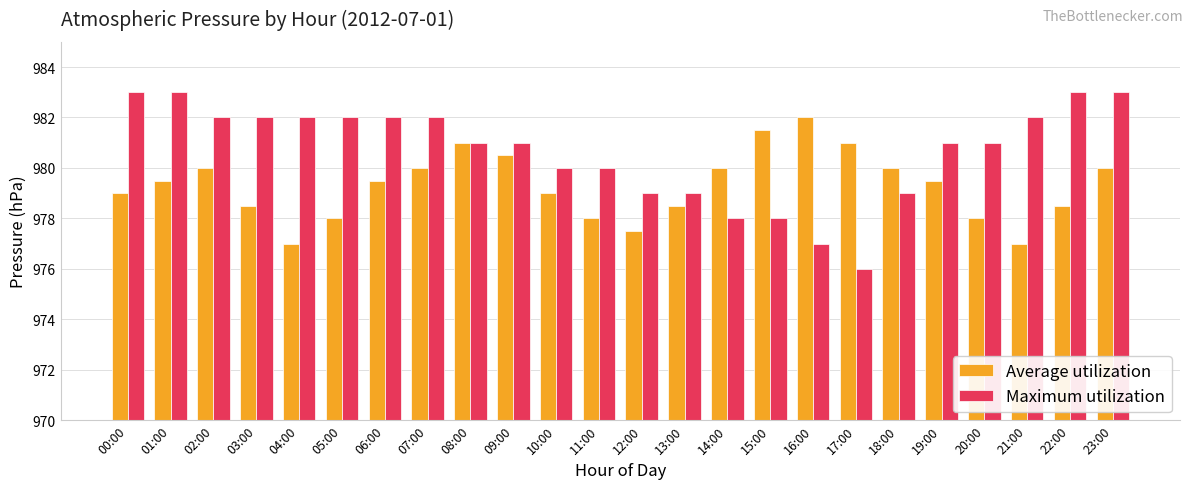

What is the average value of the Average utilization series?

979.3